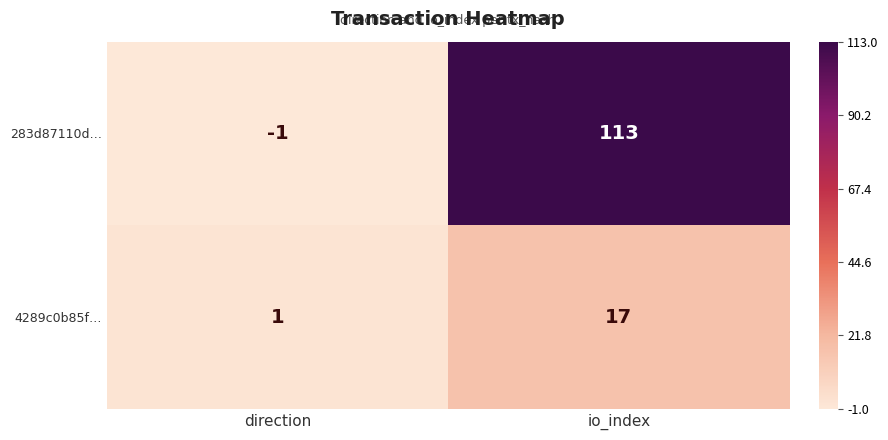

Which series has the largest total across all categories?

283d87110d…